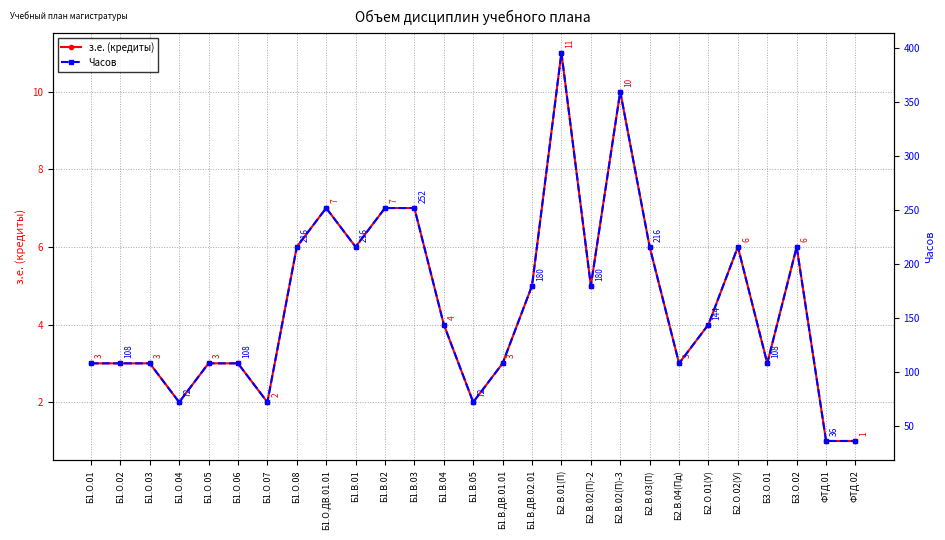

Is it true that з.е. (кредиты) equals 3 at Б1.О.03?

True